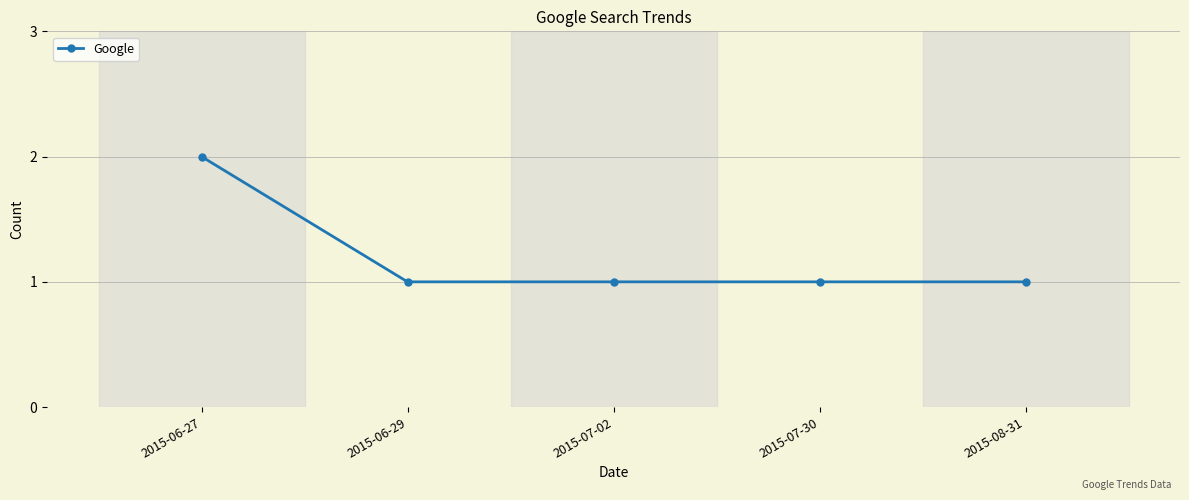

What position from the left is 2015-06-29?

2